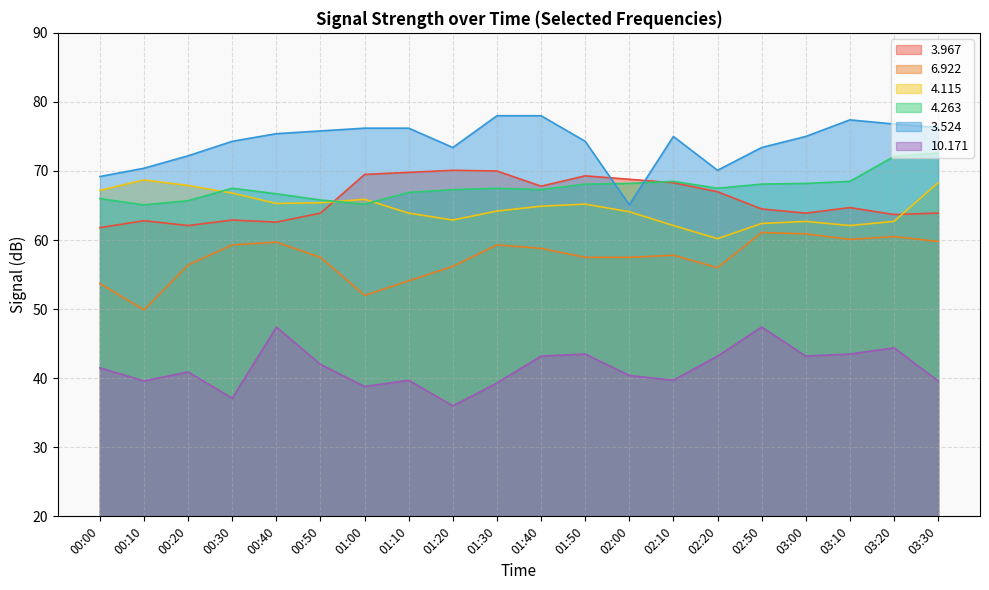

Is it true that   4.263 equals 103.3 at 00:30?

False